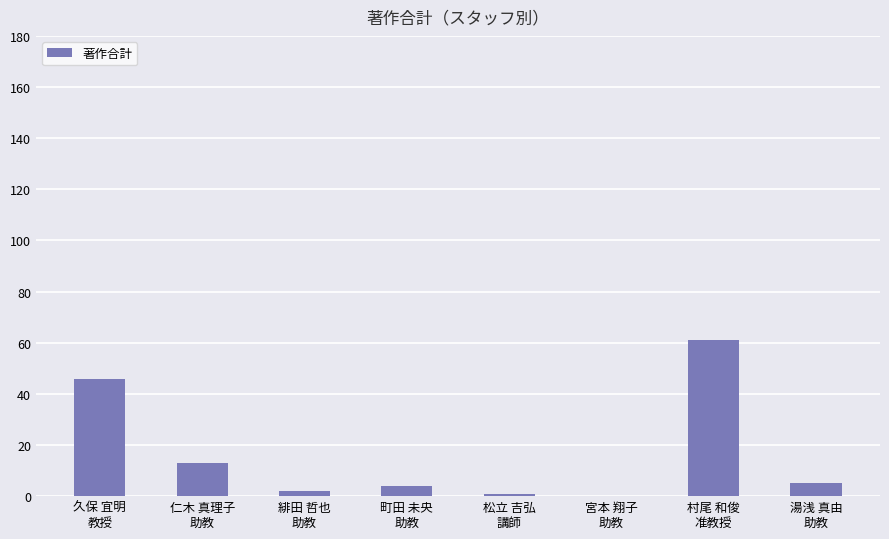

What is the greatest value displayed?

61